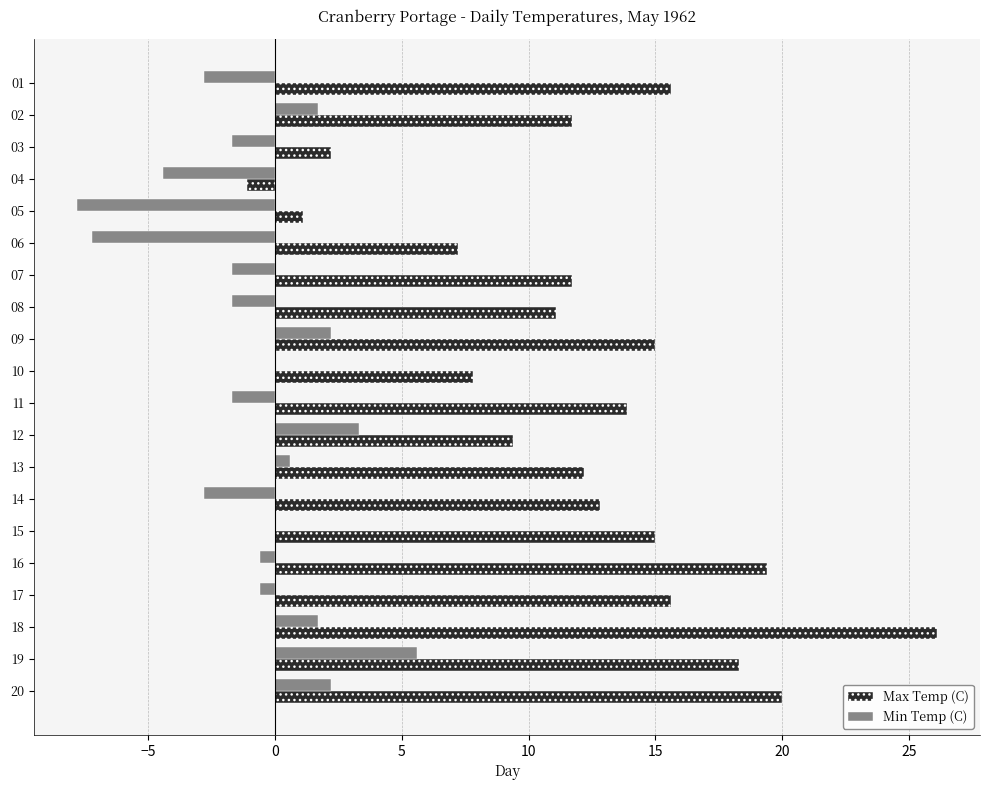

What is the sum of all Min Temp (C) values?

-15.7